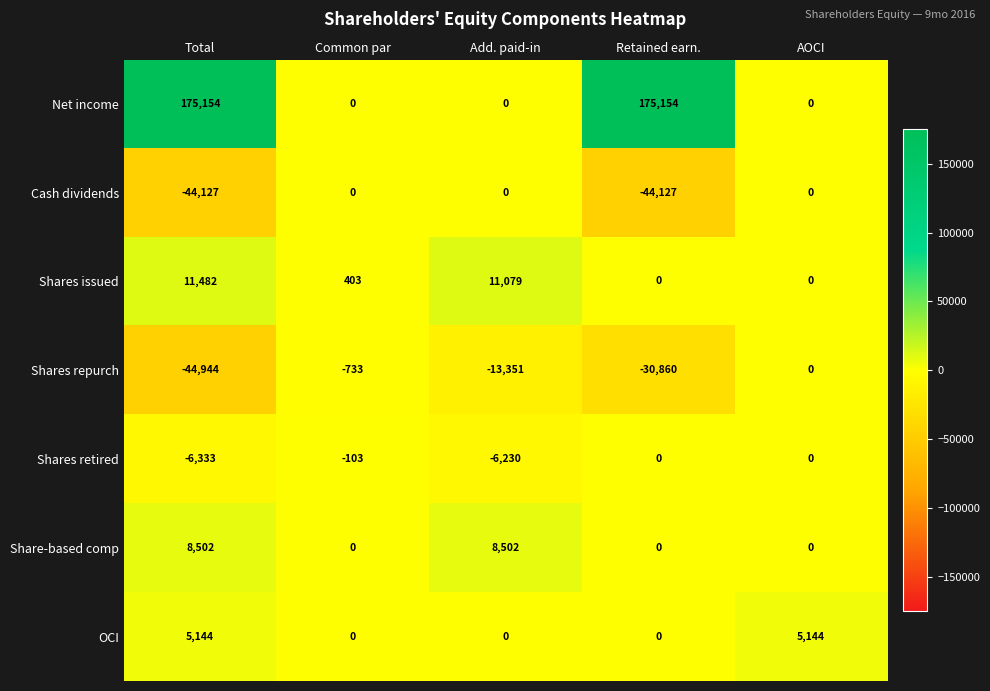

What is the difference between the second highest and minimum values in the Cash dividends series?

44127